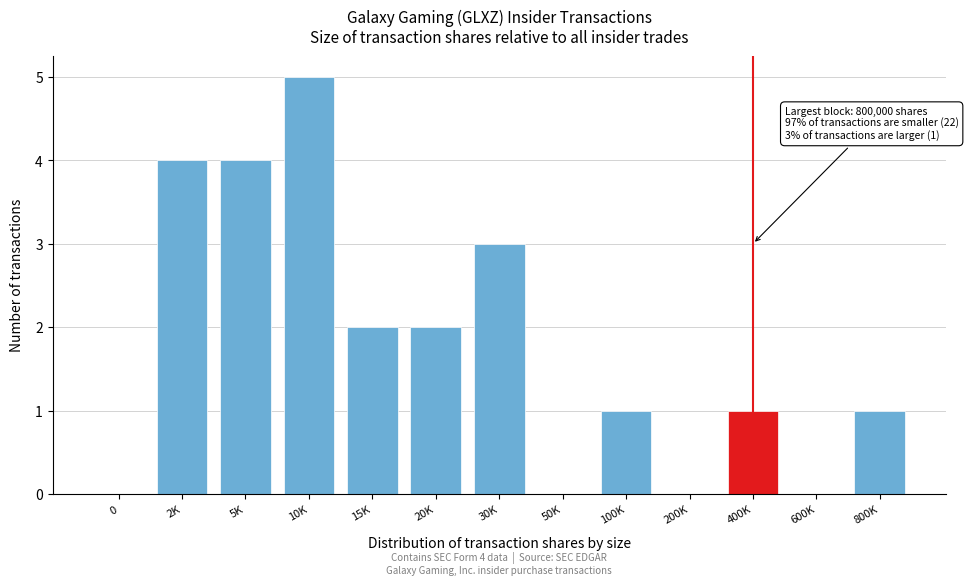

Reading left to right, extract all data points from this chart.

0=0	2K=4	5K=4	10K=5	15K=2	20K=2	30K=3	50K=0	100K=1	200K=0	400K=1	600K=0	800K=1